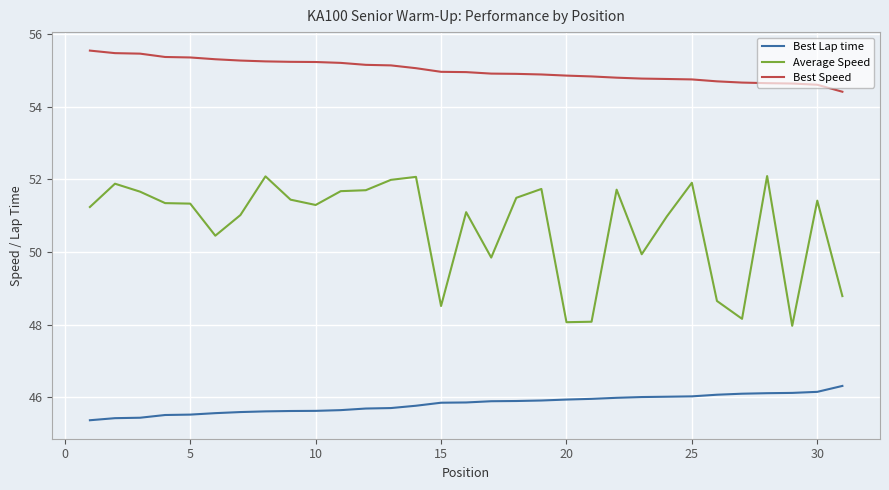

What is the lowest value of the Average Speed series?

48.0